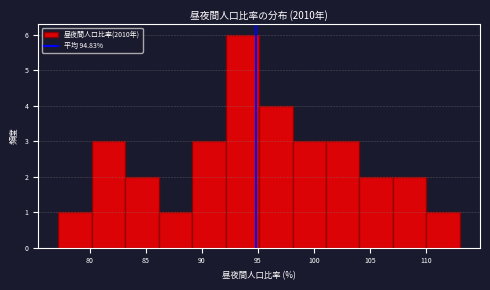

Over which range of the x-axis is the bar tallest?

92 to 95